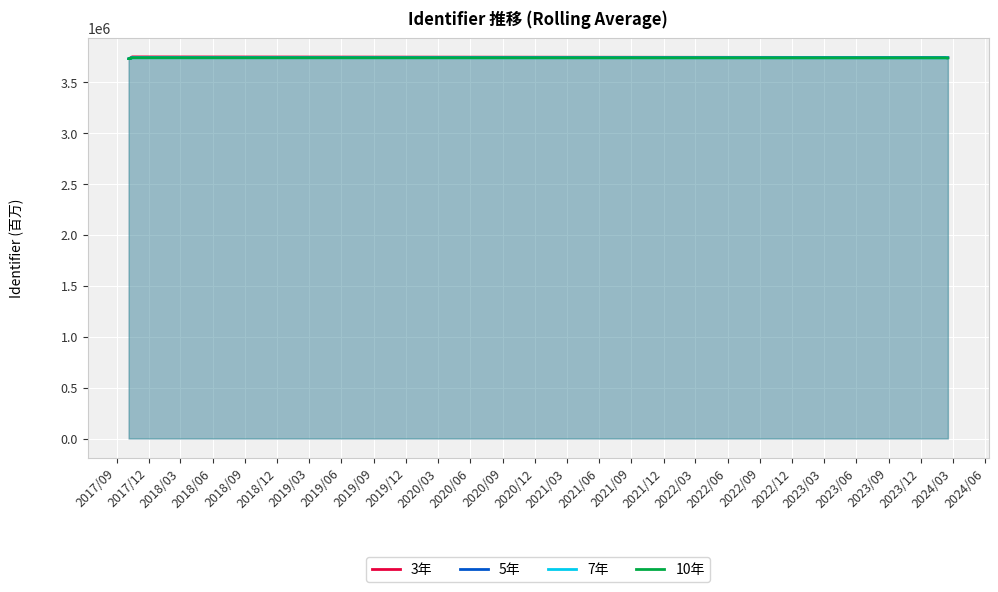

Rank the categories by 5年 value from highest to lowest.

2019/03, 2019/06, 2018/12, 2018/06, 2018/09, 2018/03, 2017/12, 2017/09